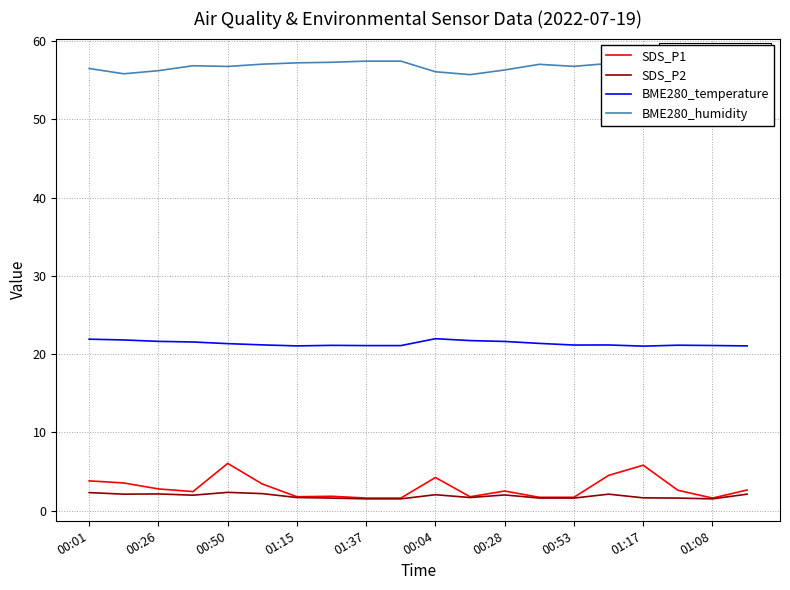

What are all the series names shown in the legend?

SDS_P1, SDS_P2, BME280_temperature, BME280_humidity